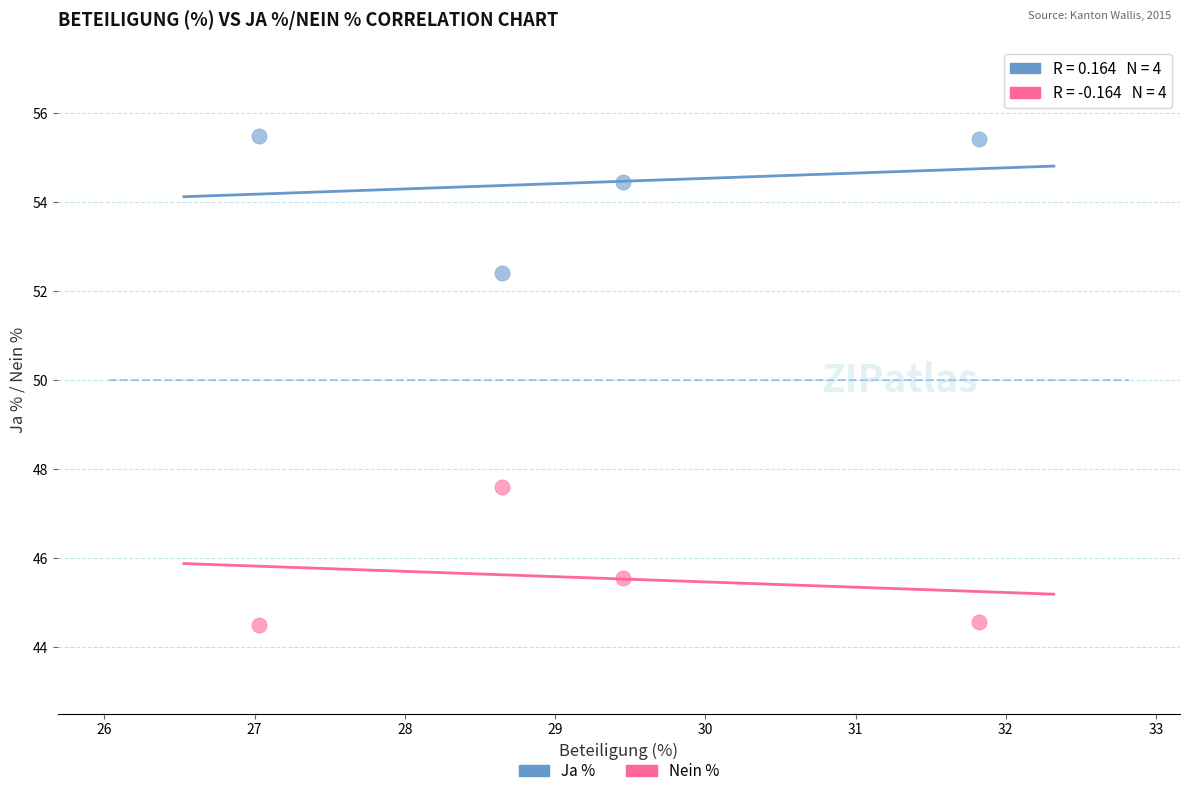

Across all data points, what is the range of X values (max minus min)?

4.8